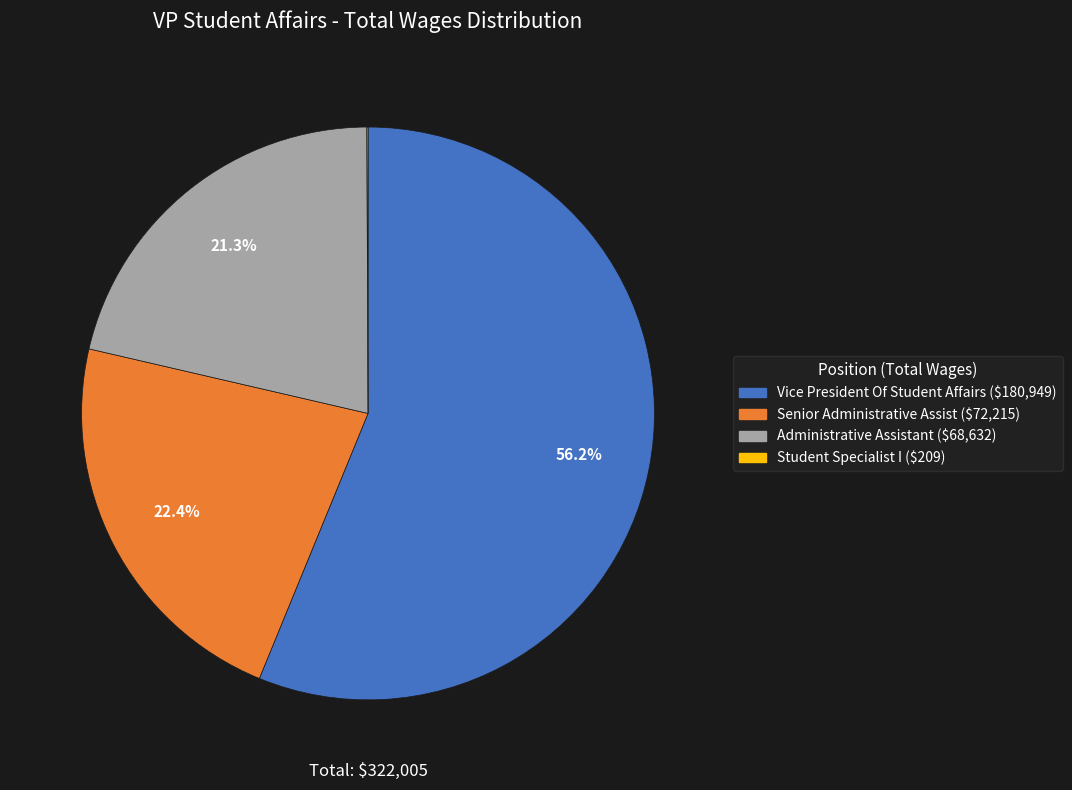

To the nearest percent, what percentage of the pie is Administrative Assistant?

21%